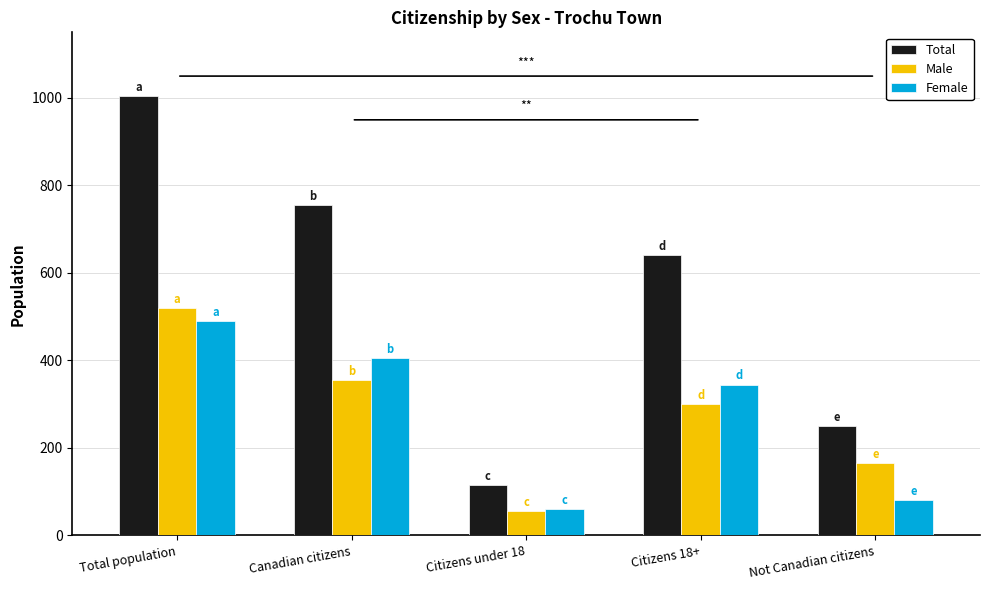

At which category does the chart reach its minimum across all series?

Citizens under 18